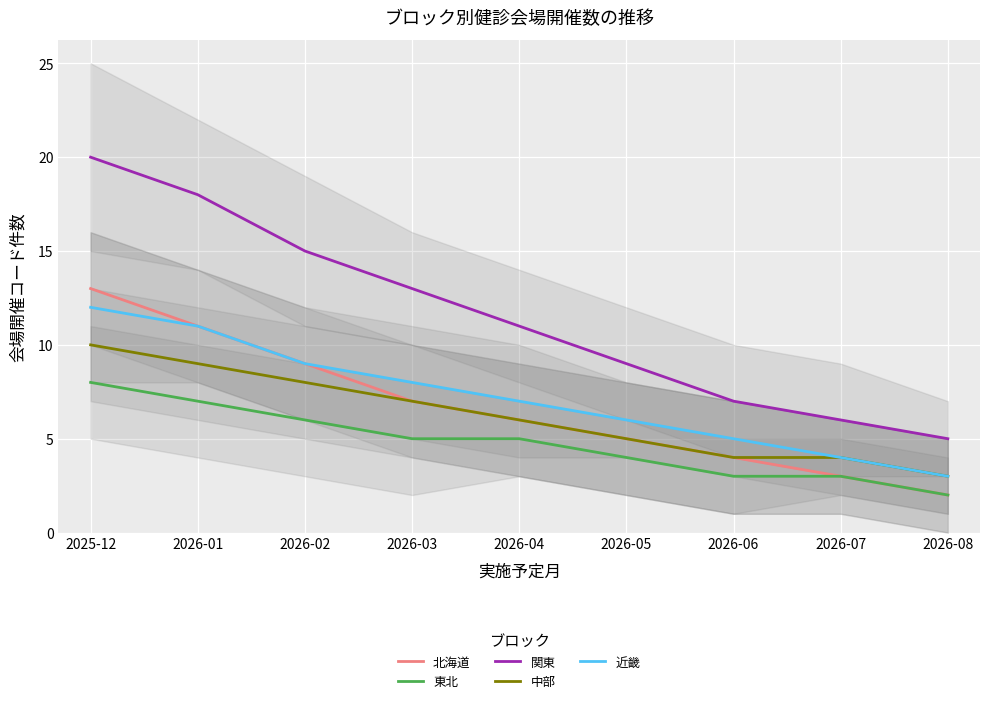

Is the value of 中部 at 2026-03 greater than the value of 関東 at 2026-01?

No